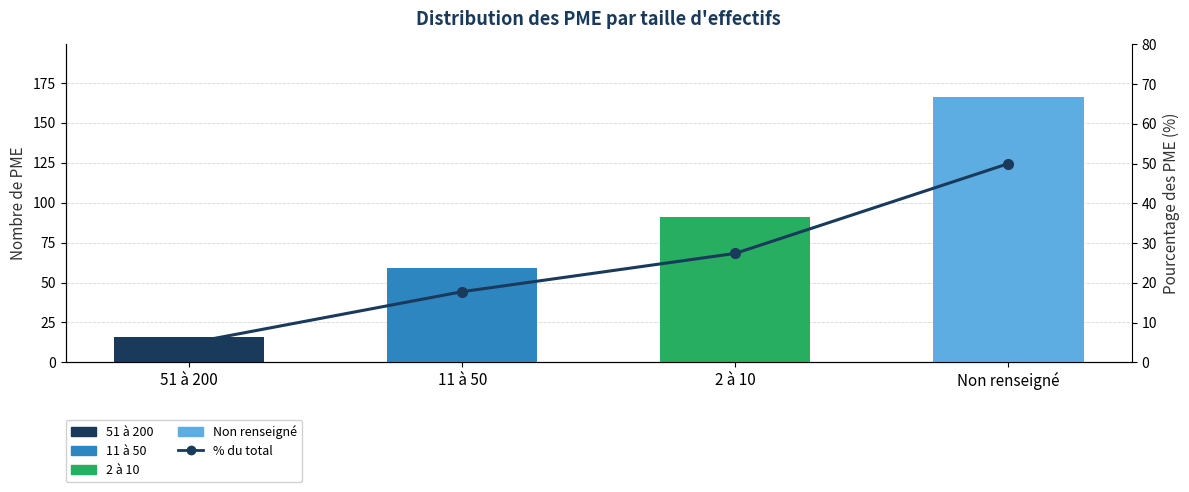

Reading left to right, what are all the values shown in this chart?

4.8	17.8	27.4	50.0